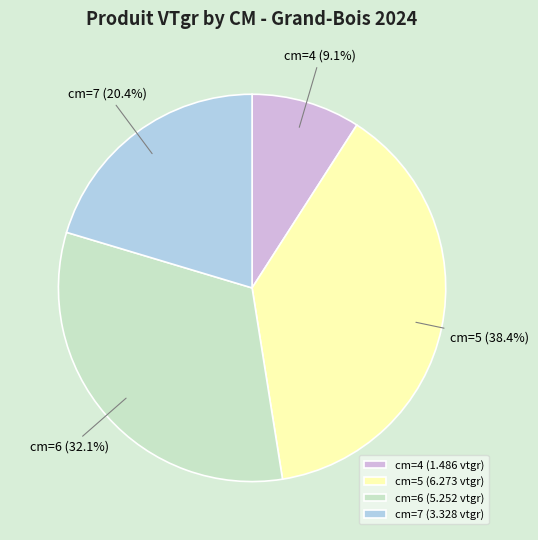

Count the number of slices in the pie.

4